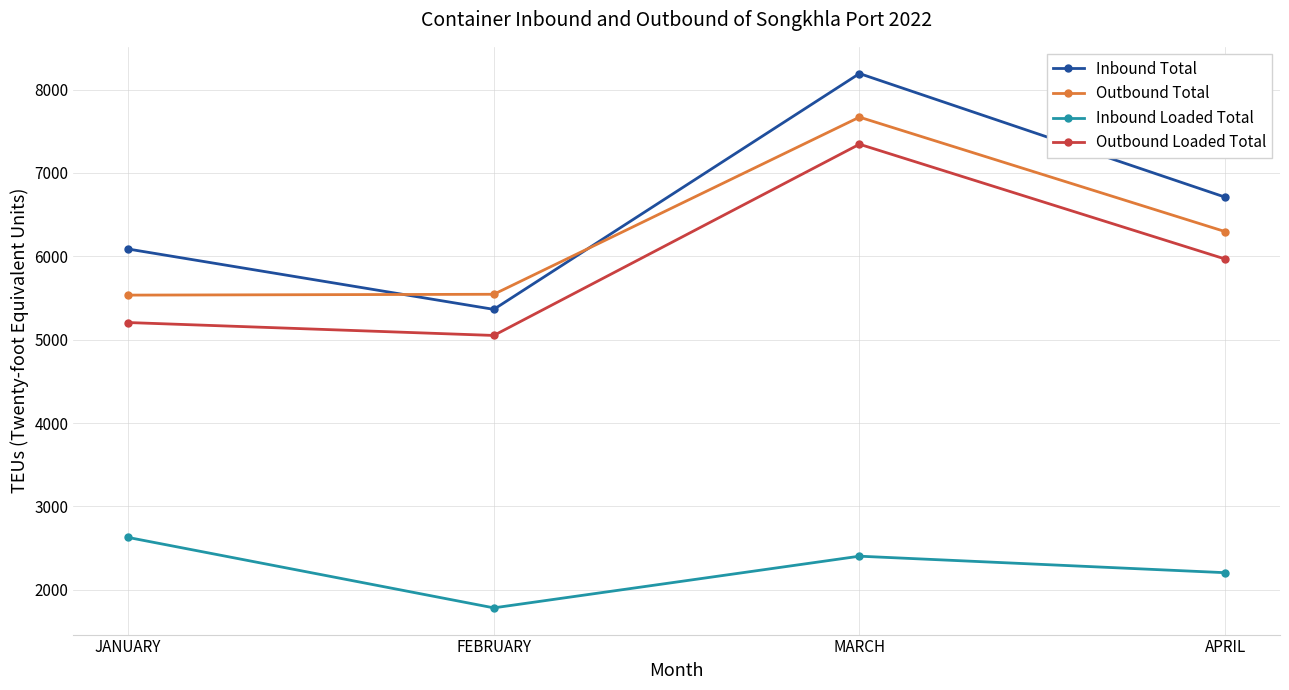

The Inbound Loaded Total series shows 2403 at MARCH. True or false?

True